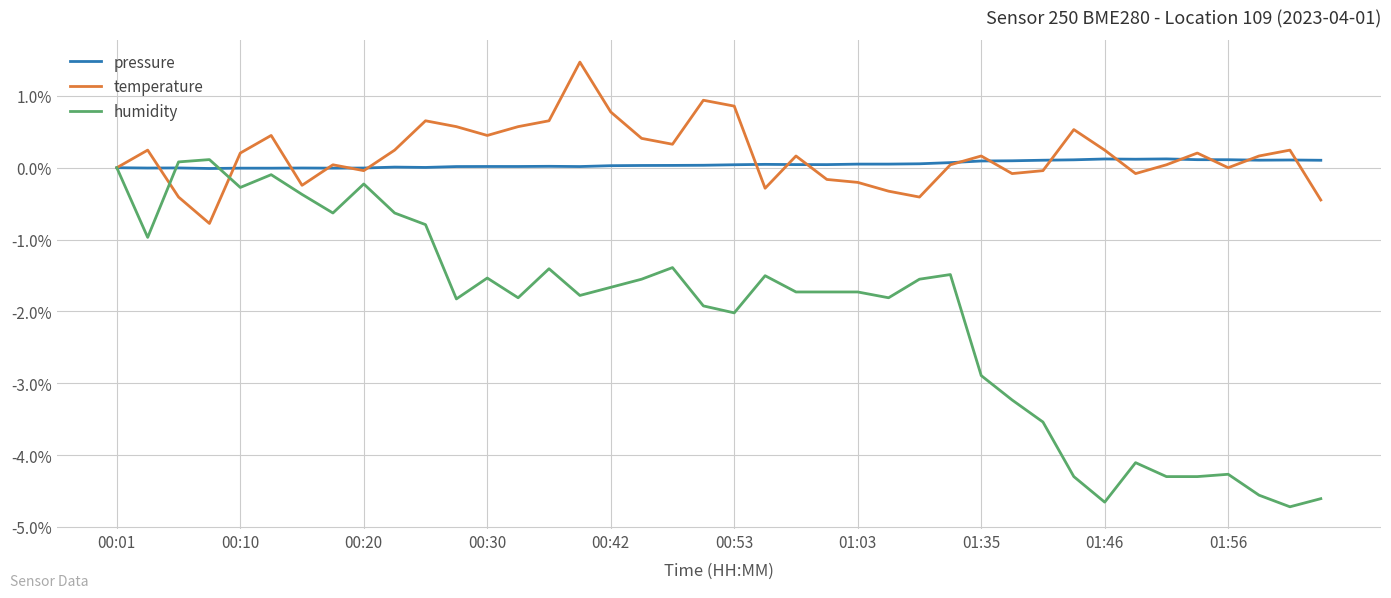

What is the difference between the maximum and minimum values in the pressure series?

0.1